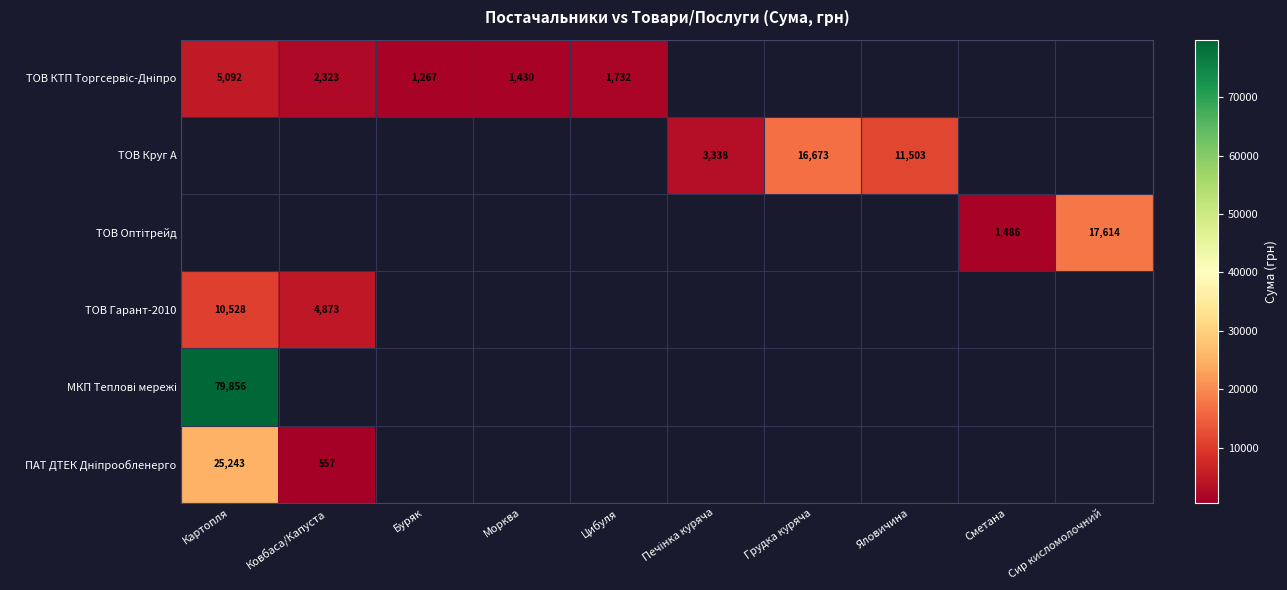

Is it true that ТОВ Круг А equals 16673 at Грудка куряча?

True